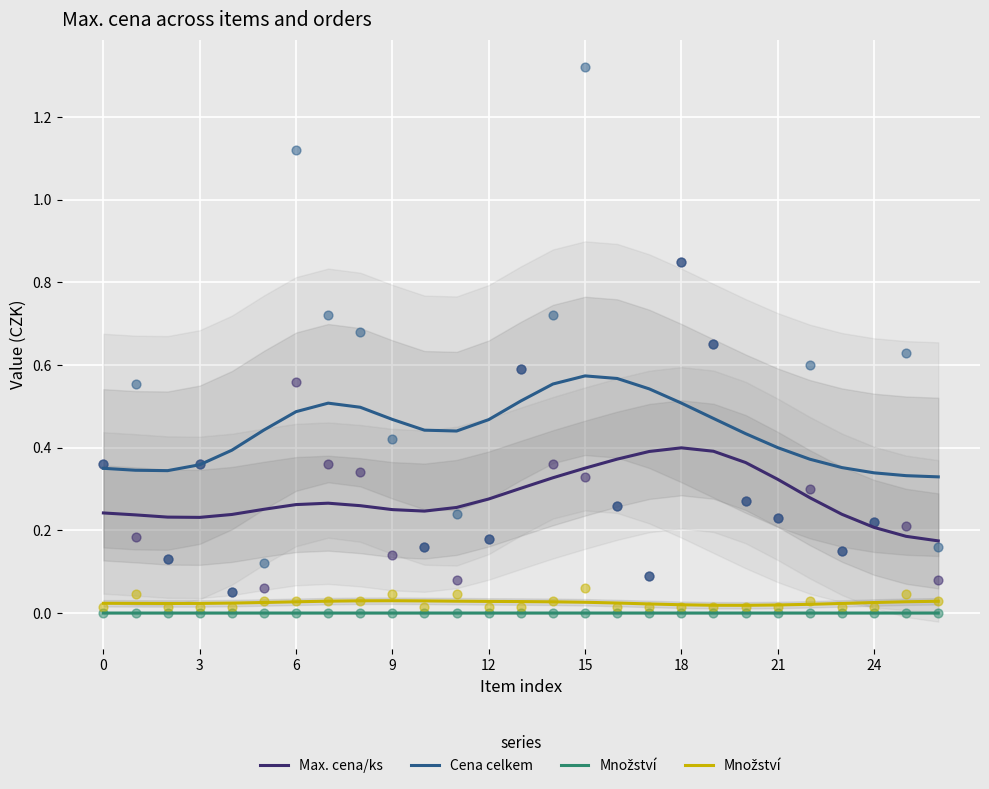

Which series reaches the minimum Y coordinate?

Množství